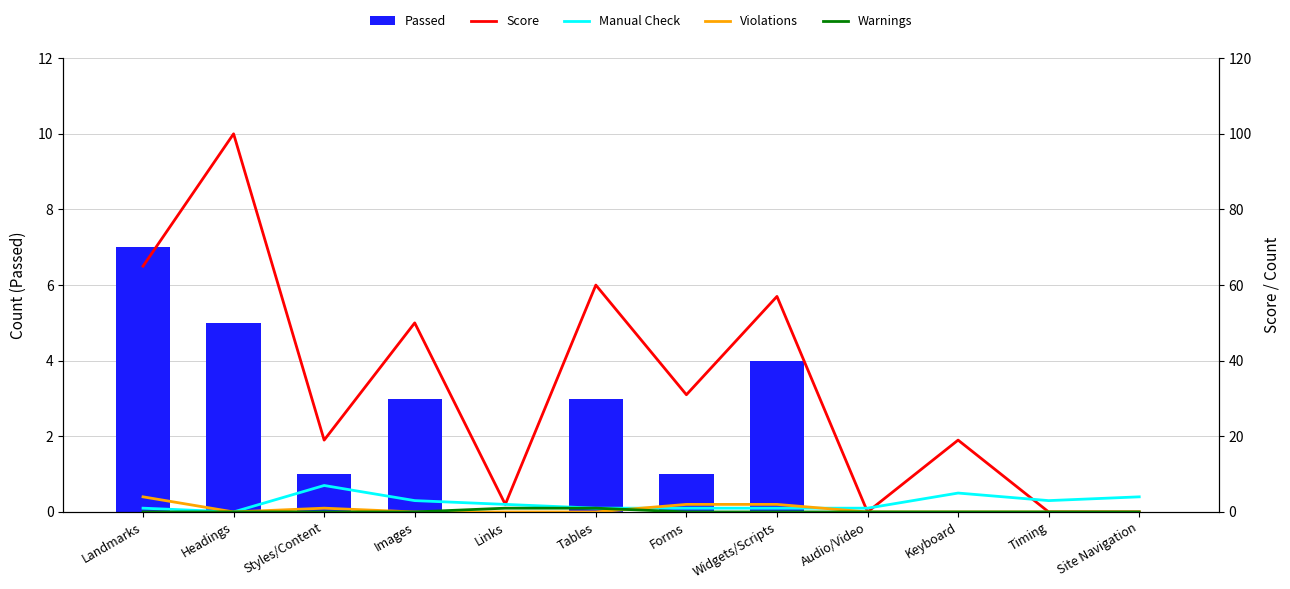

At which label does Passed reach its minimum?

Links